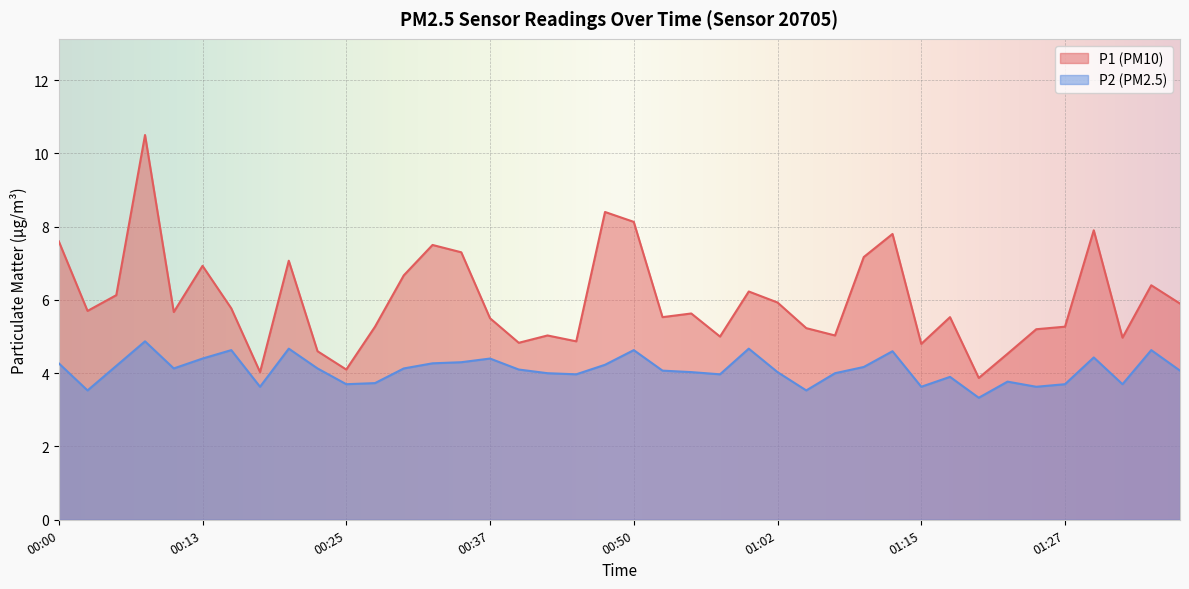

How many values in the P1 series are below 5?

9